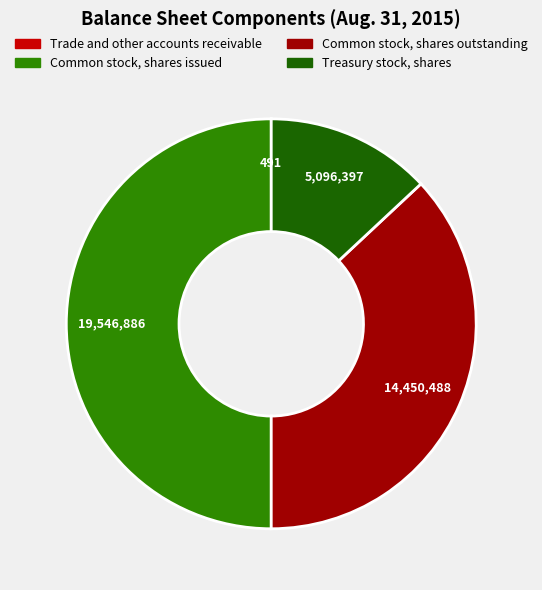

Is the sum of Treasury stock, shares and Common stock, shares issued greater than half?

Yes